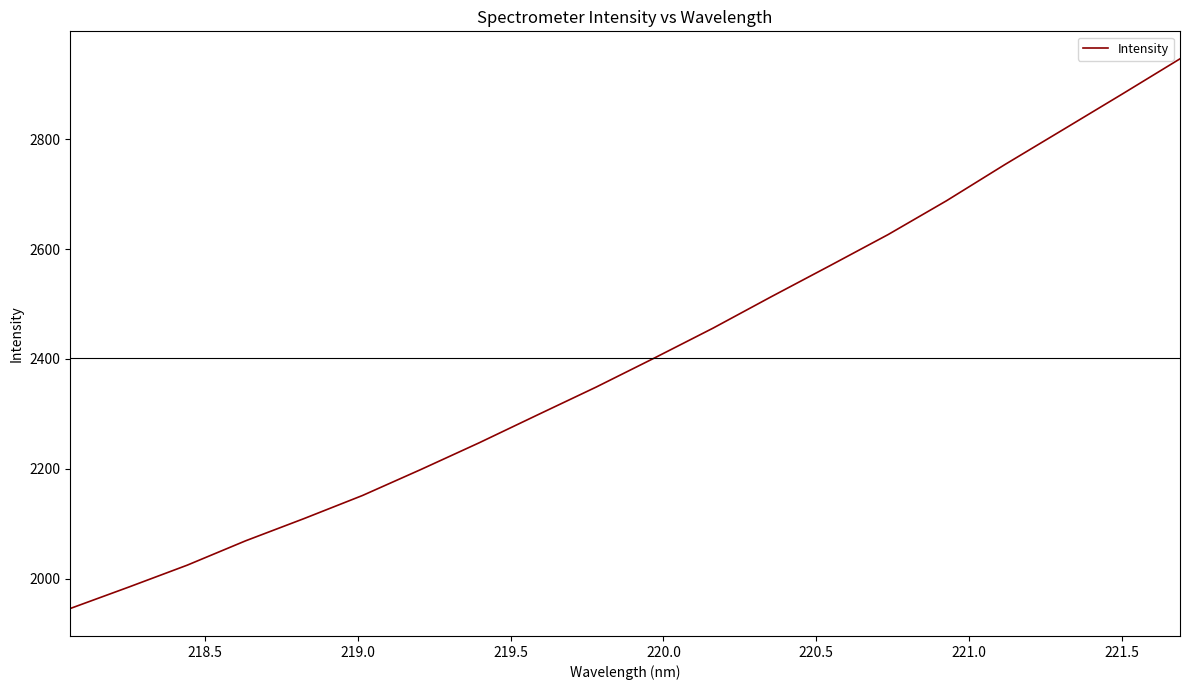

What is the average value?

2401.5